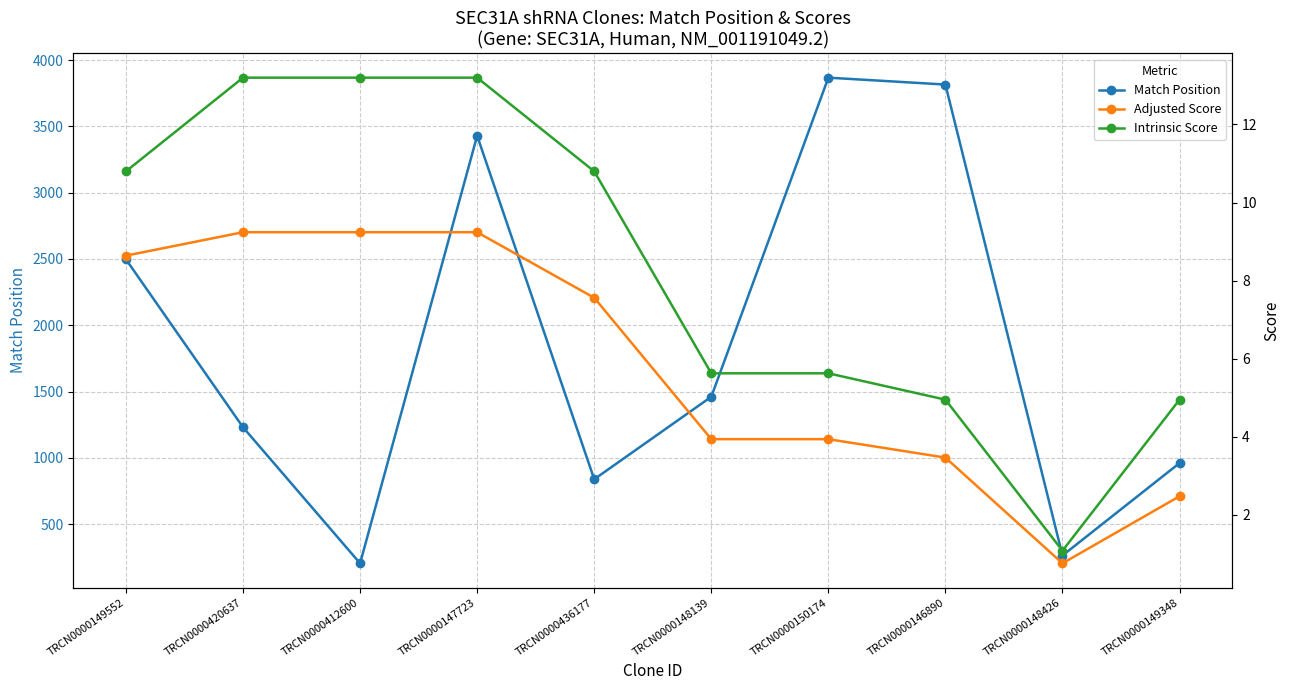

List the labels in order of Match Position value, smallest first.

TRCN0000412600, TRCN0000148426, TRCN0000436177, TRCN0000149348, TRCN0000420637, TRCN0000148139, TRCN0000149552, TRCN0000147723, TRCN0000146890, TRCN0000150174